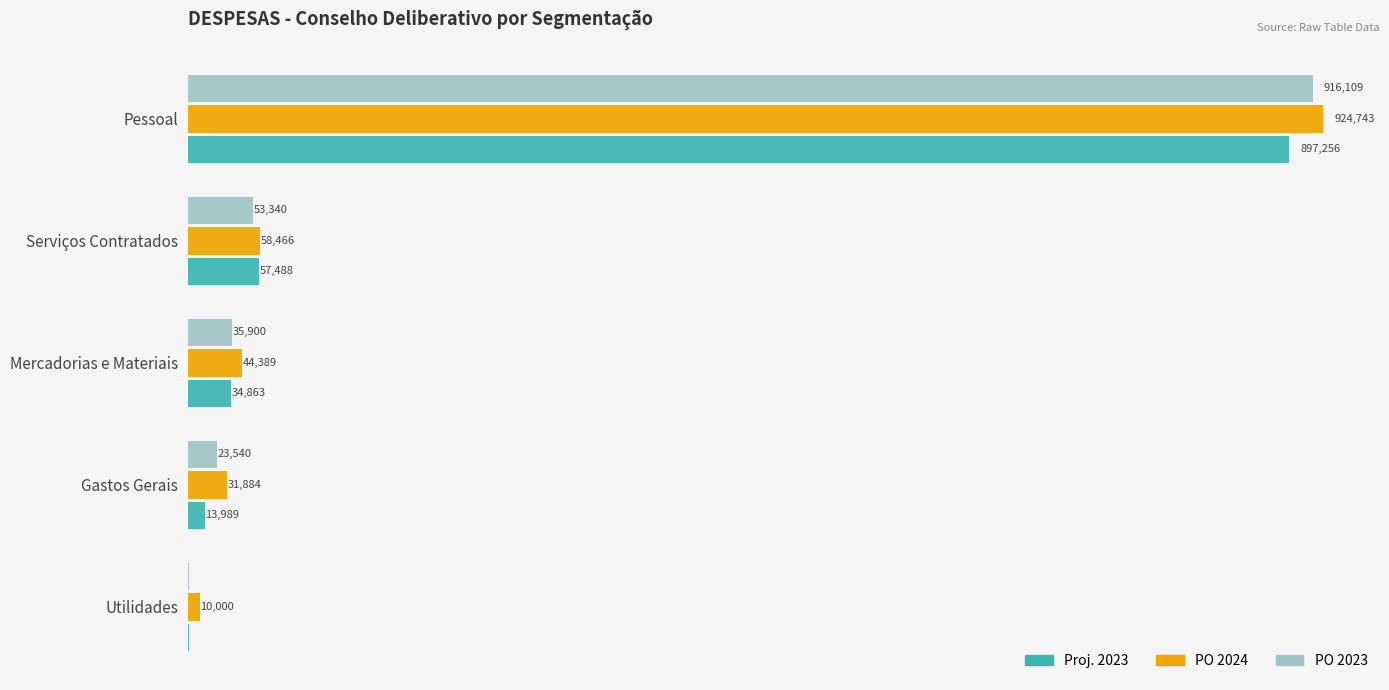

At which label does Proj. 2023 reach its peak?

Pessoal